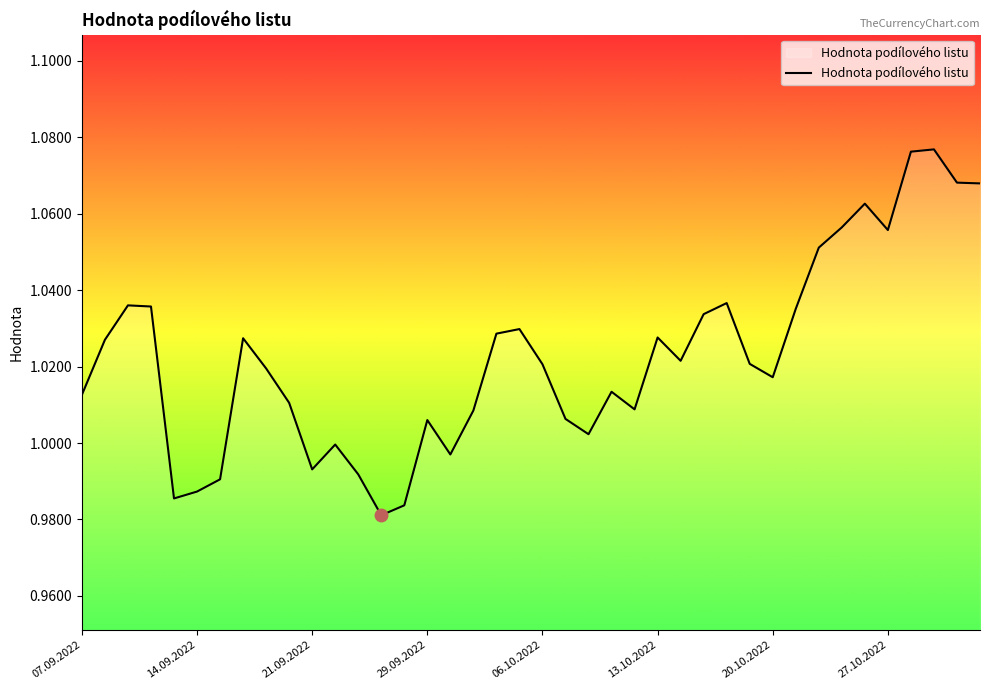

The chart shows a value of 1.6 at 21.09.2022. True or false?

False